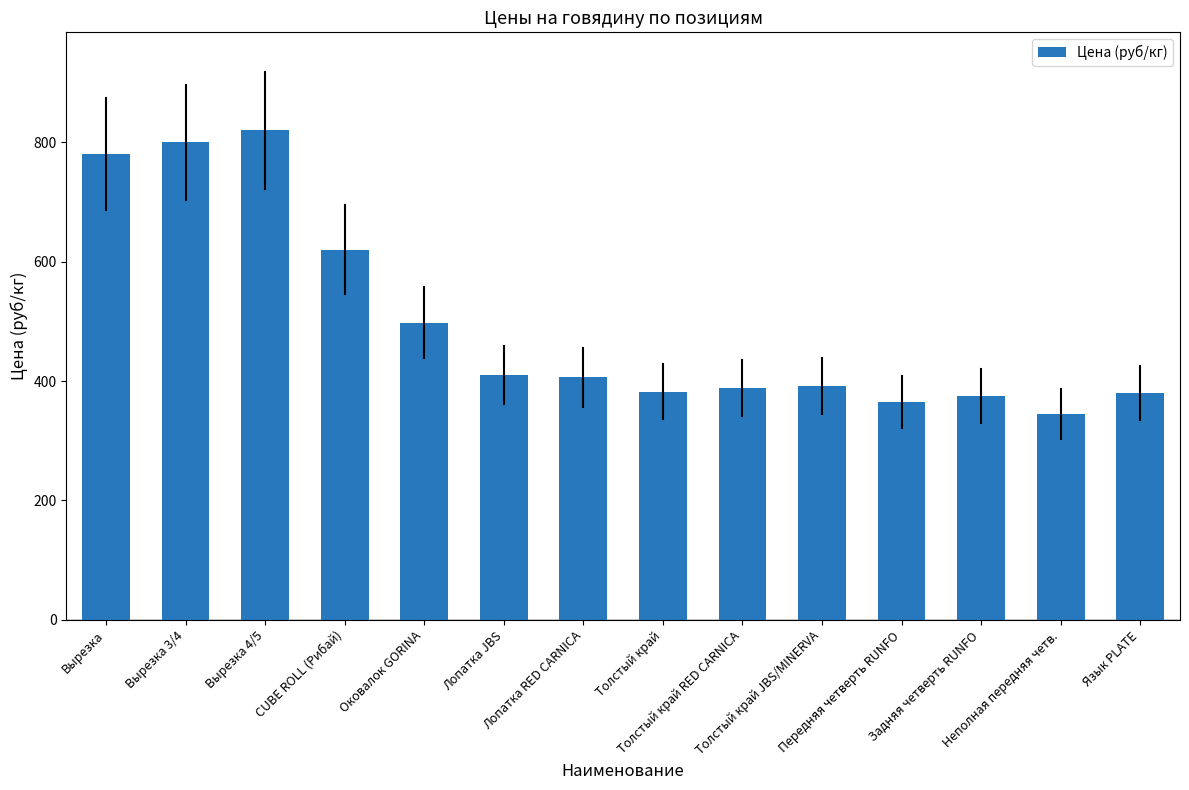

The value at Вырезка 3/4 is 800. True or false?

True